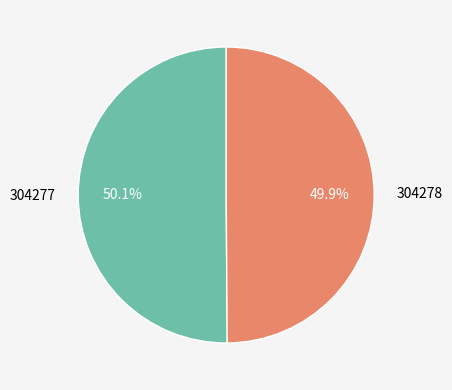

What is the ratio of the value at 304278 to the value at 304277?

1.0